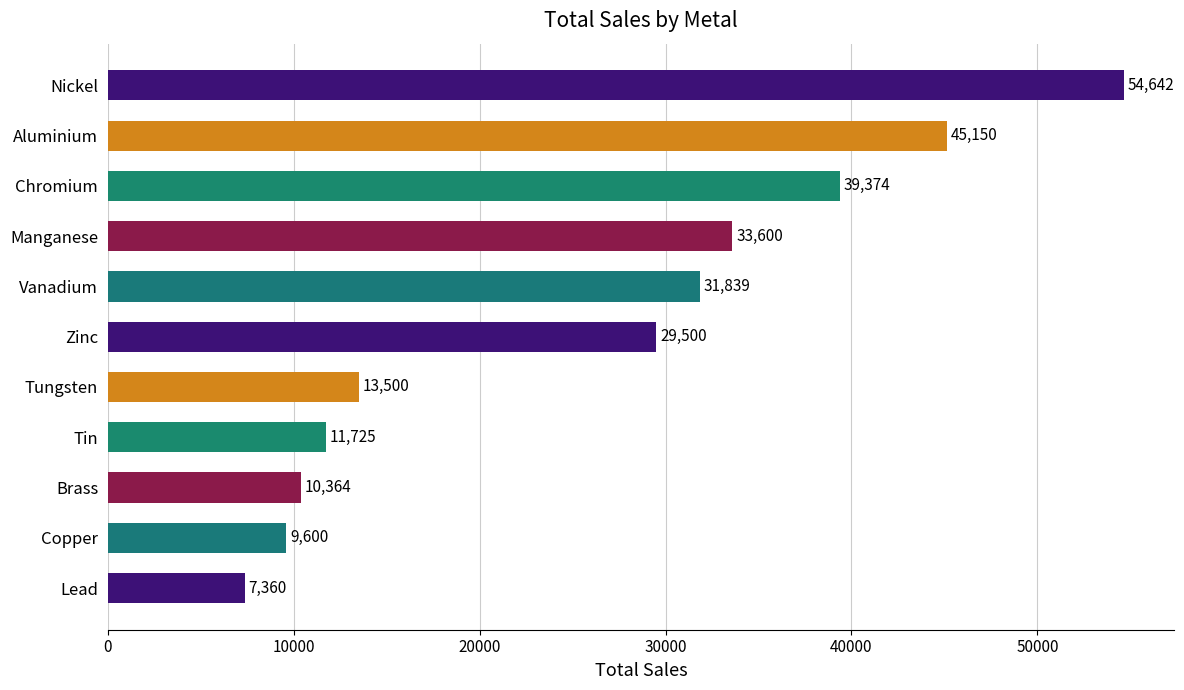

What is the sum of the values at Nickel and Chromium?

94016.0